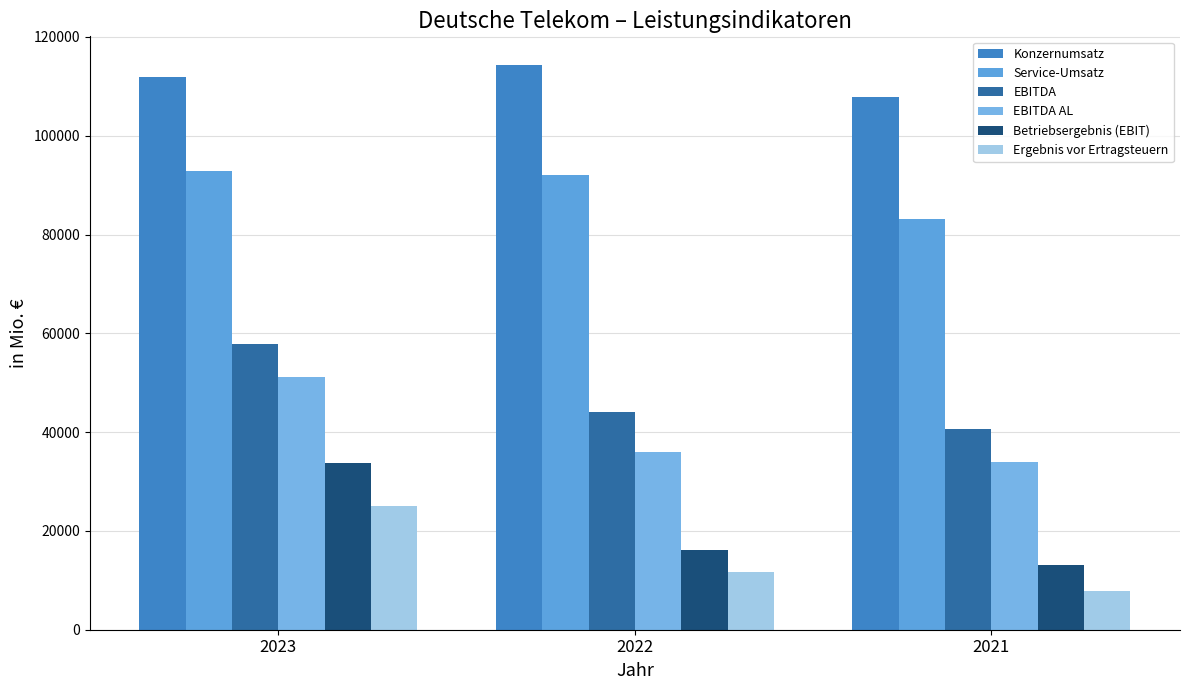

Between 2023 and 2021, which is larger?

2023